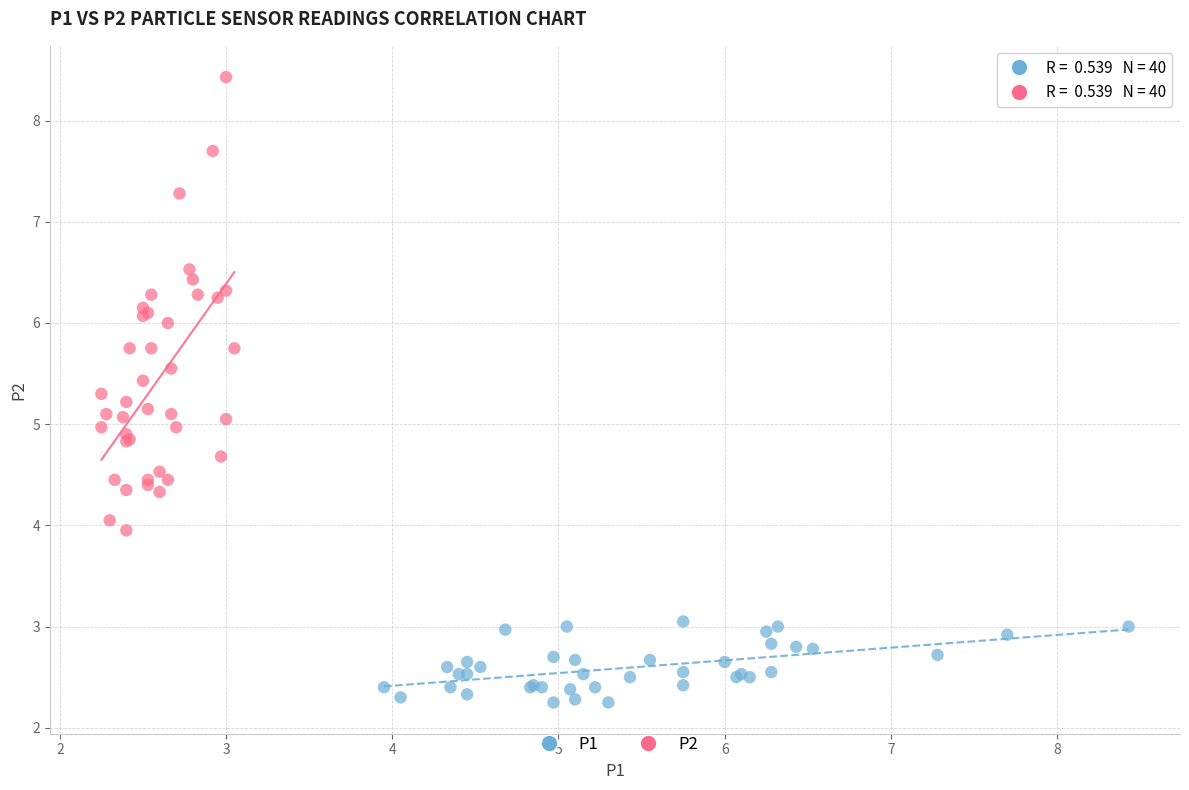

Which series contains the highest Y value?

P2